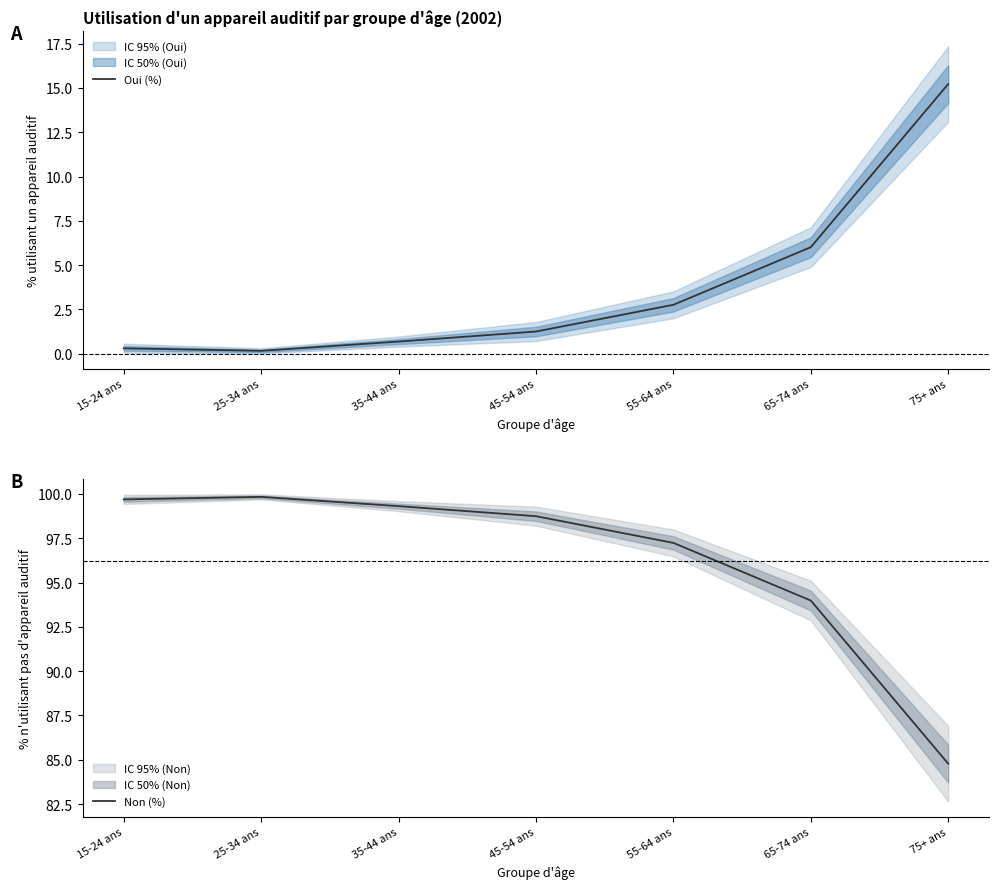

How many values in the Non (%) series exceed 98?

4